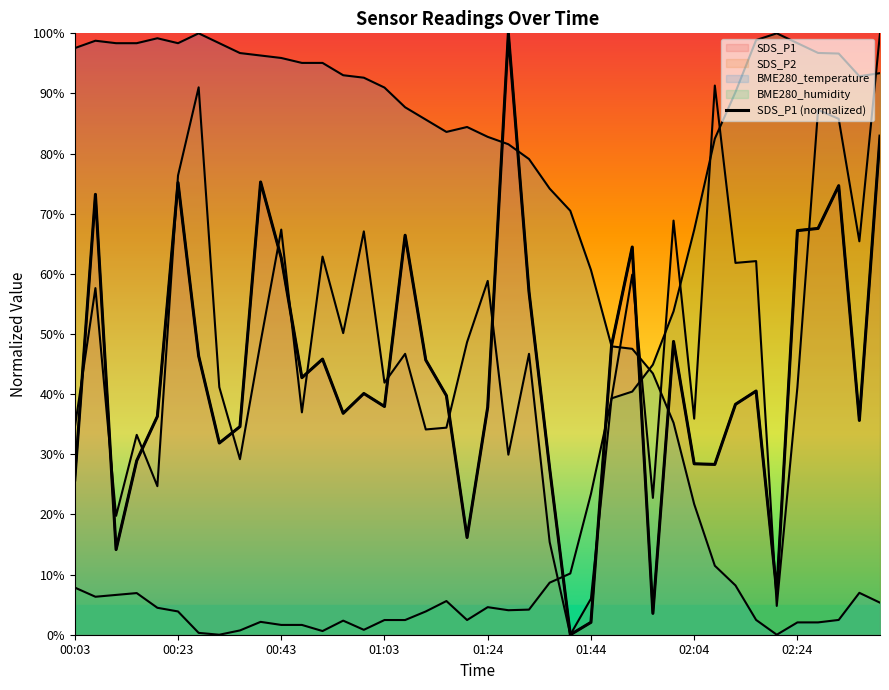

What is the difference between the maximum and minimum values?

100.0